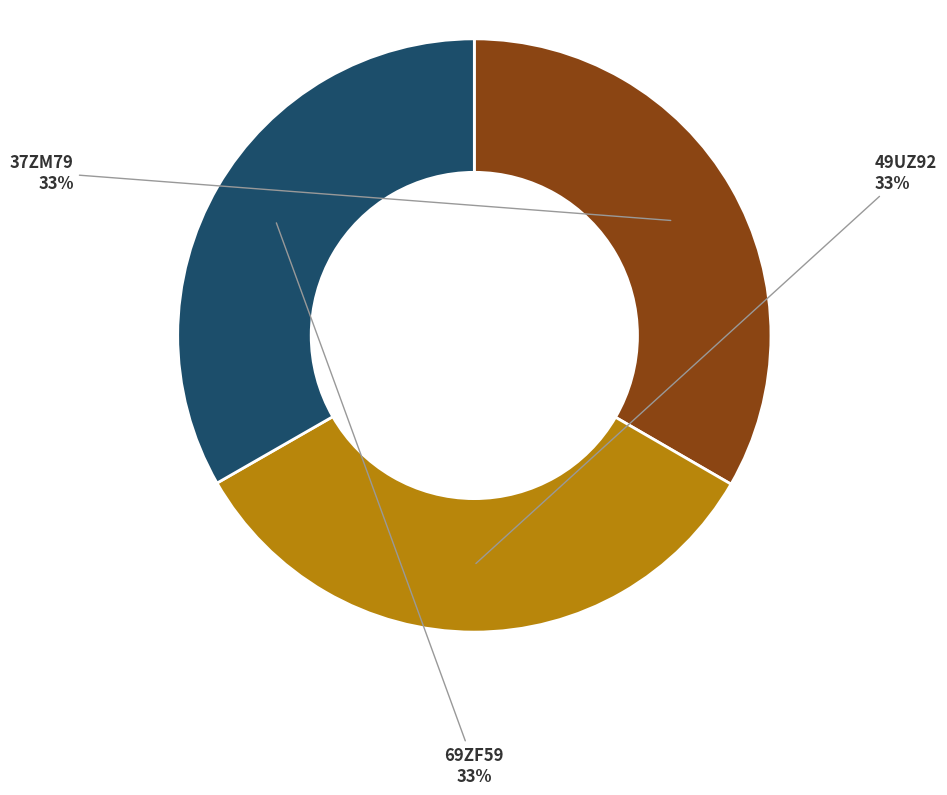

Does any single category account for the majority?

No